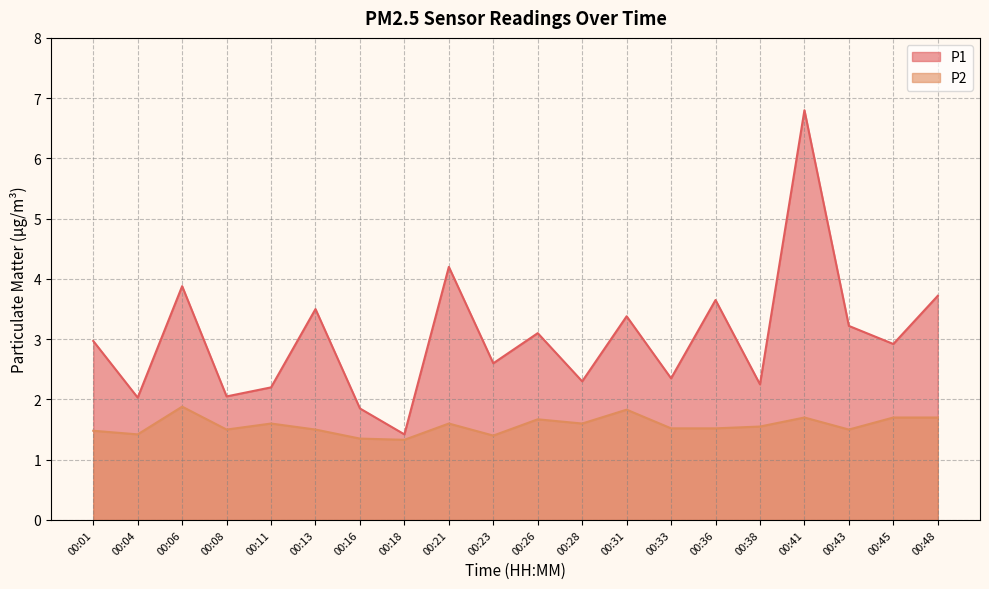

What is the maximum value for P2?

1.9